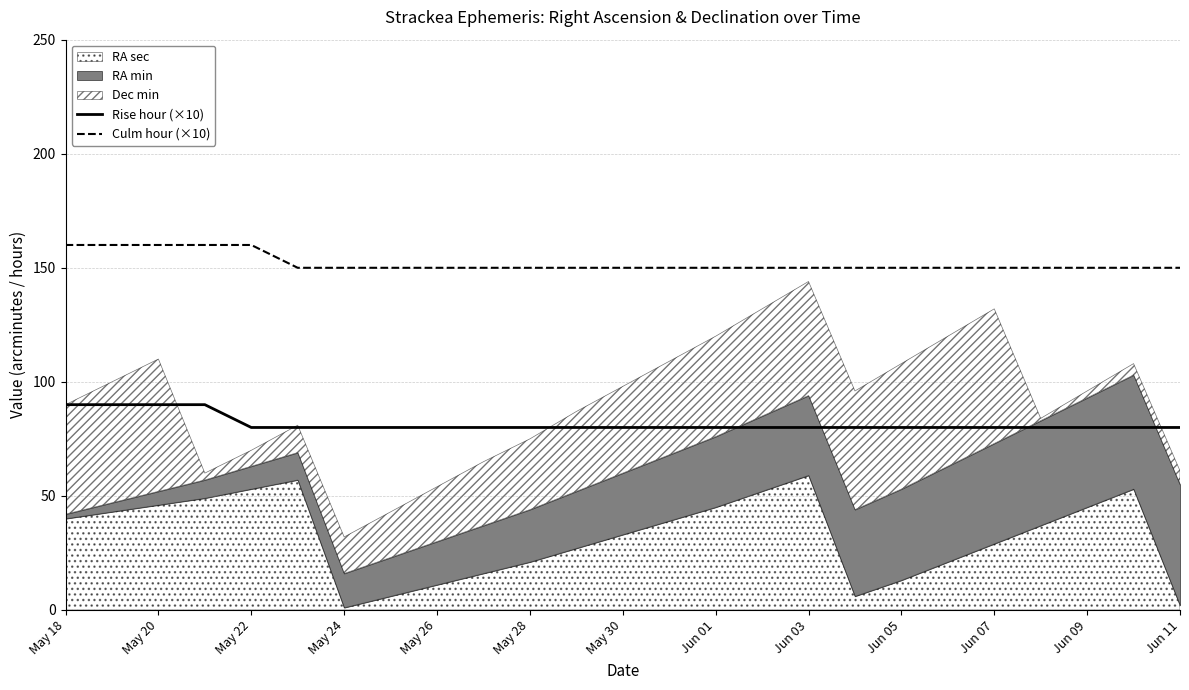

What is the difference between the second highest and second lowest values in the Rise hour (×10) series?

10